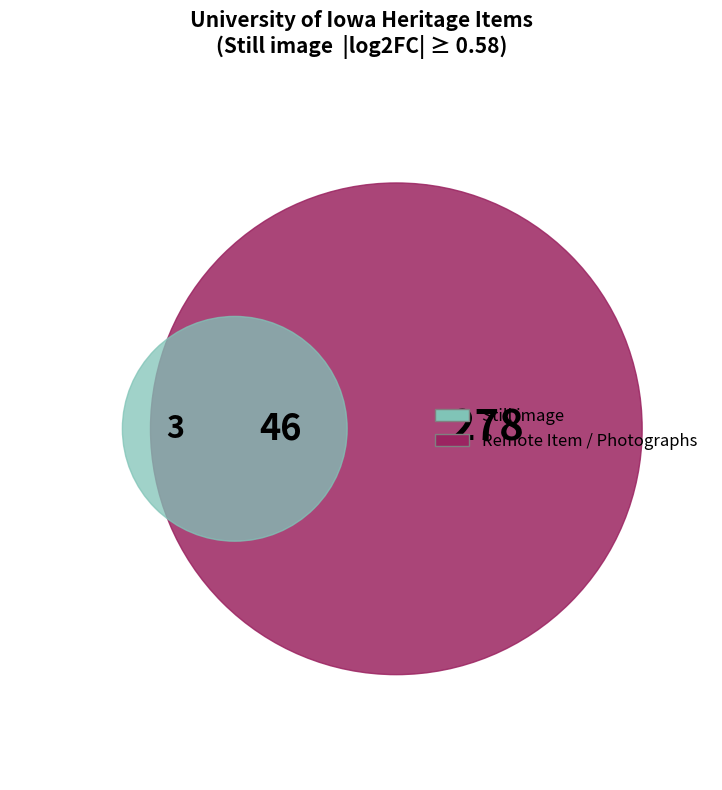

Is 26182 the majority of the pie?

No